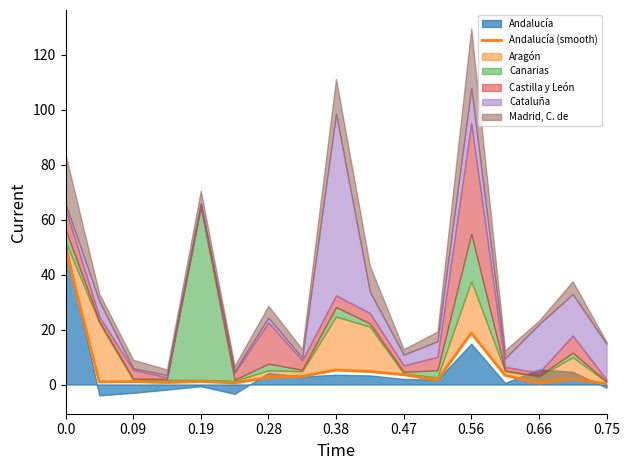

Read the value at 10.

3.6